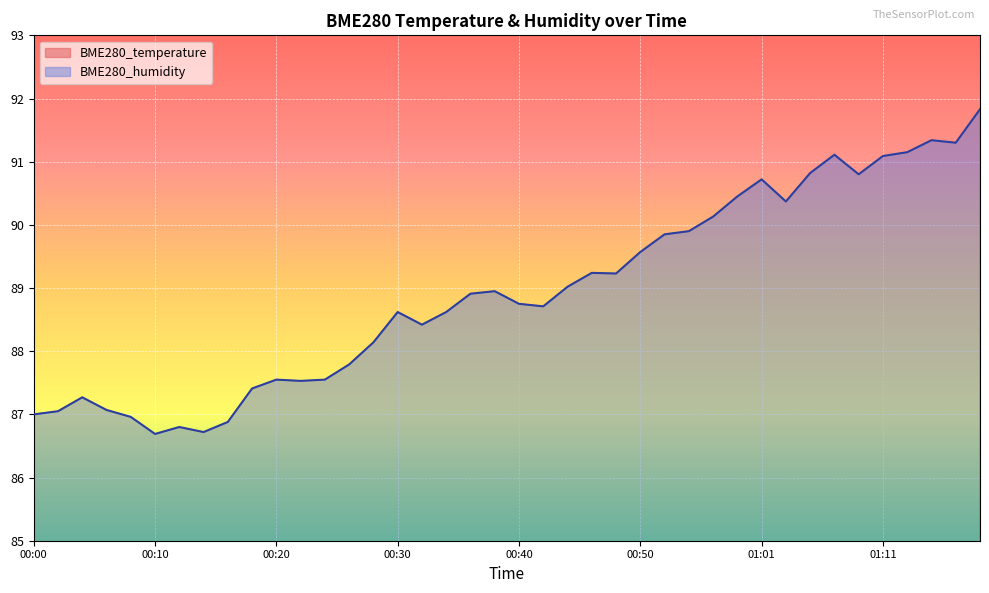

At which label is BME280_humidity closest to 89?

00:44